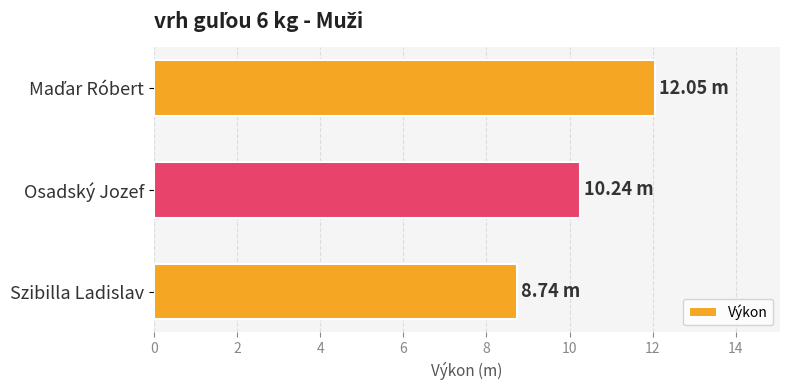

What is the difference between the maximum and second lowest values?

1.8